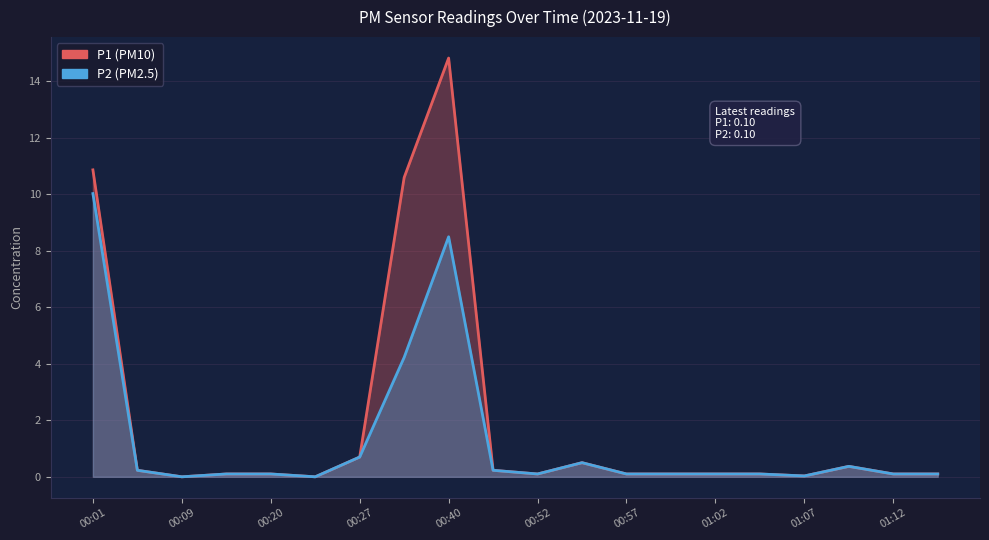

The P1 series shows 0.4 at 17. True or false?

True